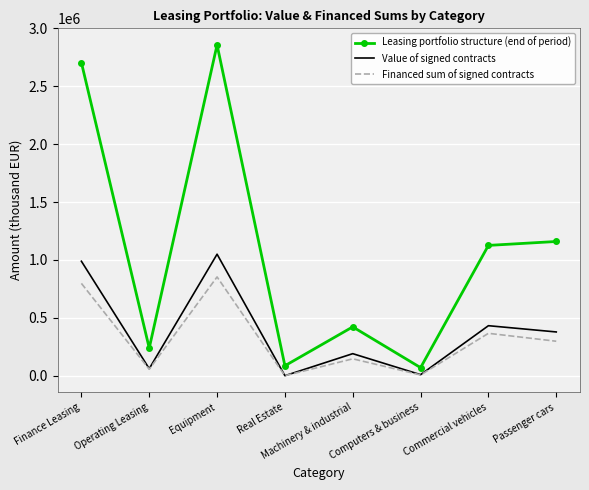

What is the total value across all series at Computers & business?

85684.7